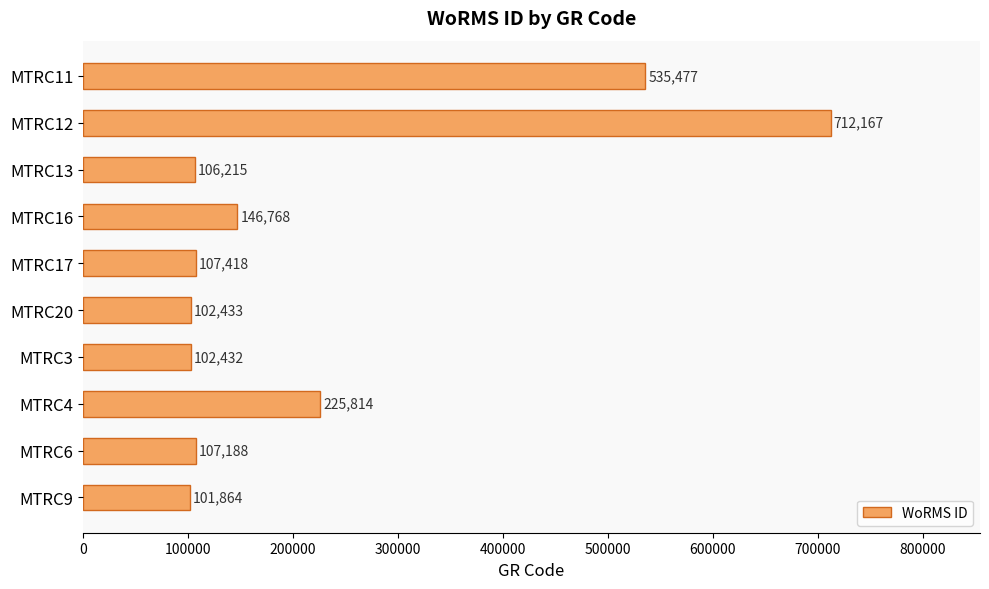

Approximately how many times larger is the value at MTRC13 compared to MTRC9?

1.0